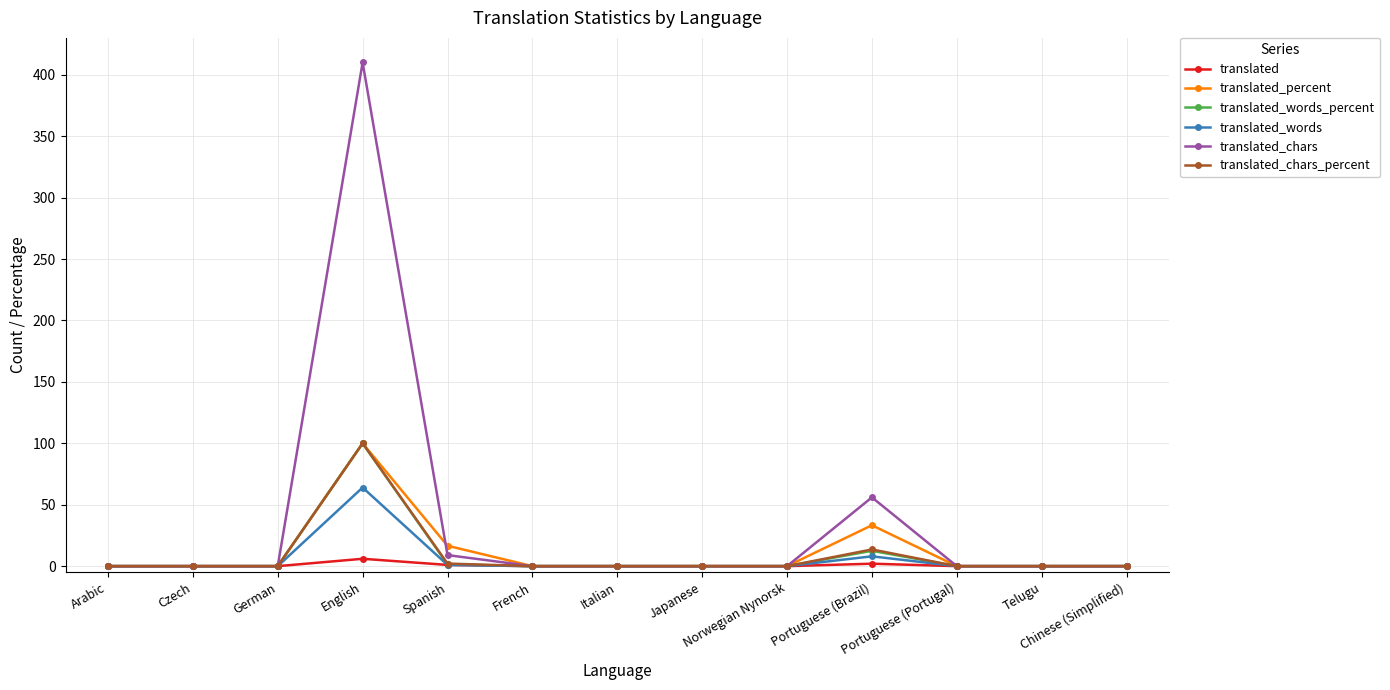

What is the total value across all series at English?

780.0